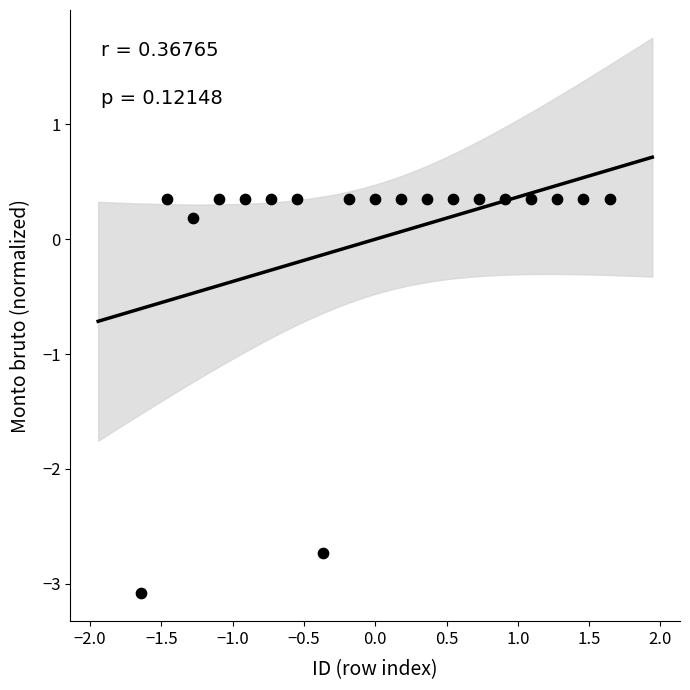

What is the range of Y values (max minus min)?

3.4